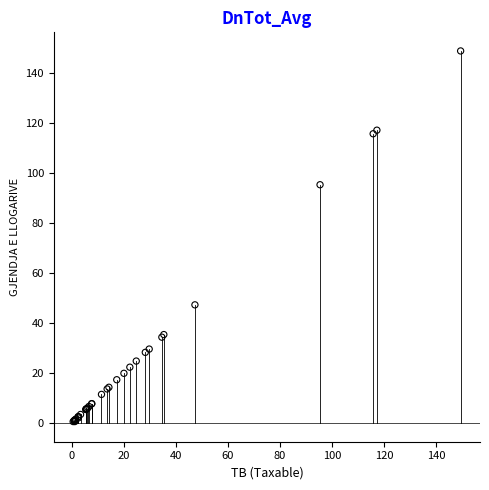

What Y value in the scatter plot is closest to 74?

95.4